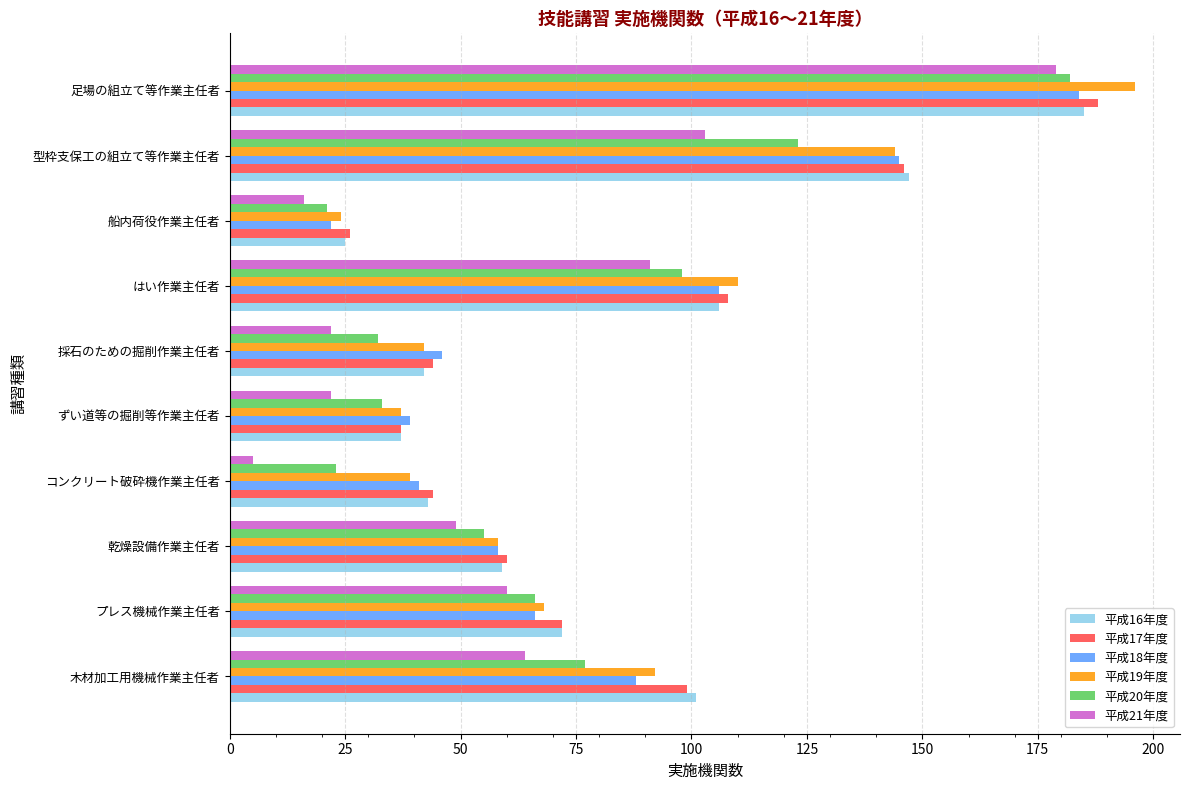

The 平成18年度 series shows 10 at 船内荷役作業主任者. True or false?

False